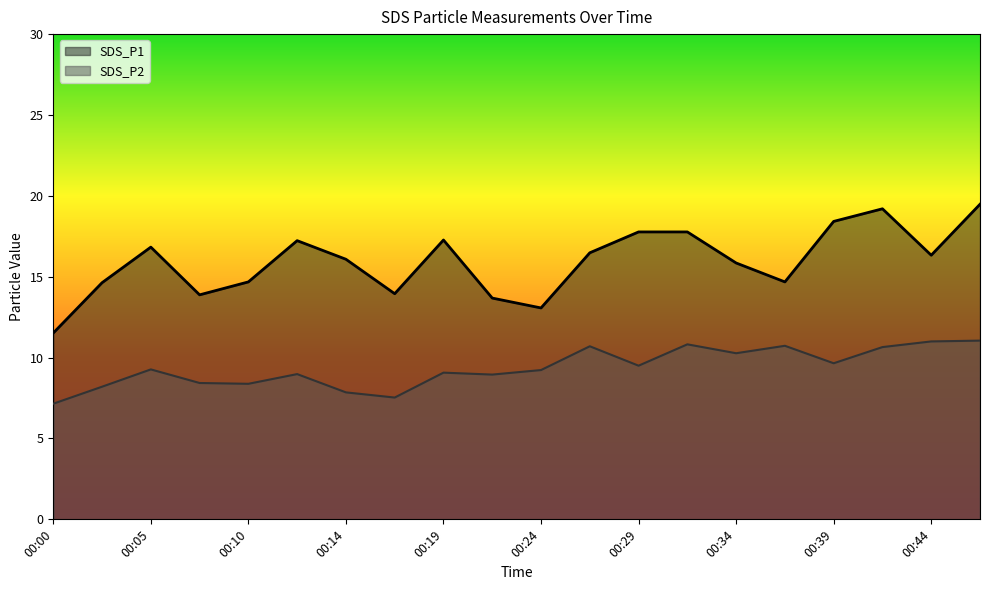

What is the difference between the highest and lowest values at 00:27?

5.8